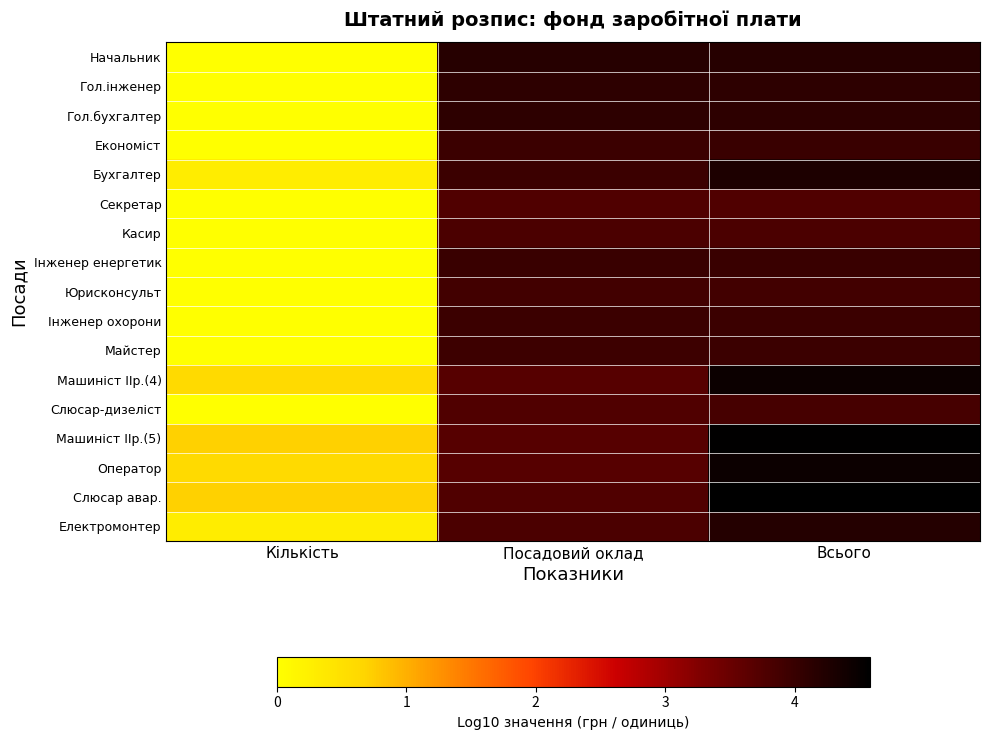

At Всього, list the series in order from largest to smallest.

Слюсар авар., Машиніст ІІр.(5), Оператор, Машиніст ІІр.(4), Бухгалтер, Електромонтер, Начальник, Гол.інженер, Гол.бухгалтер, Інженер енергетик, Економіст, Інженер охорони, Майстер, Юрисконсульт, Слюсар-дизеліст, Касир, Секретар